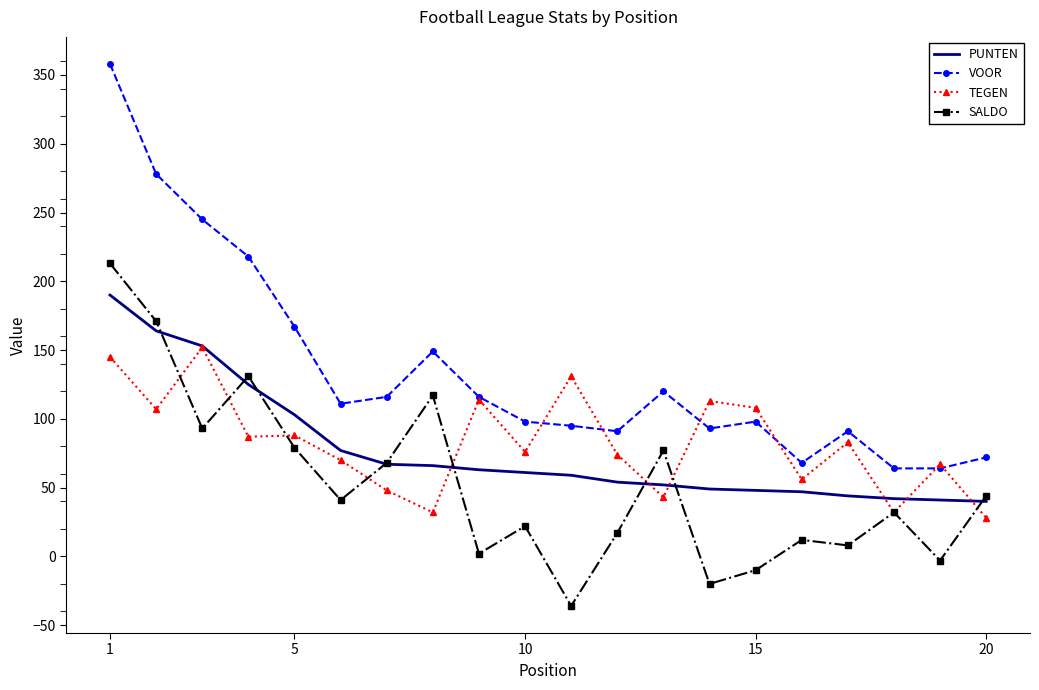

Which series has the widest spread of values?

VOOR